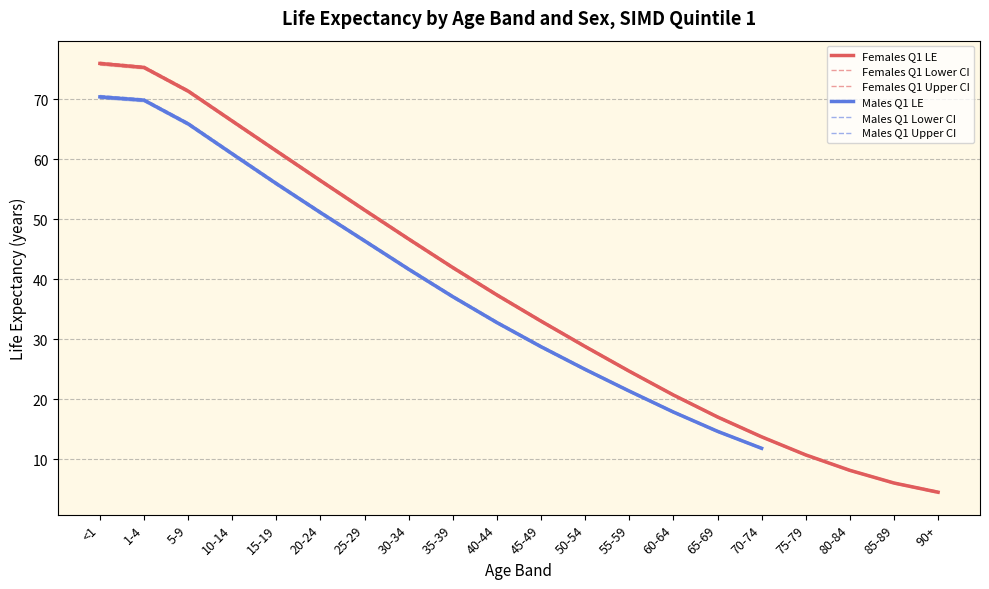

Which series has the largest total across all categories?

Females Q1 Upper CI